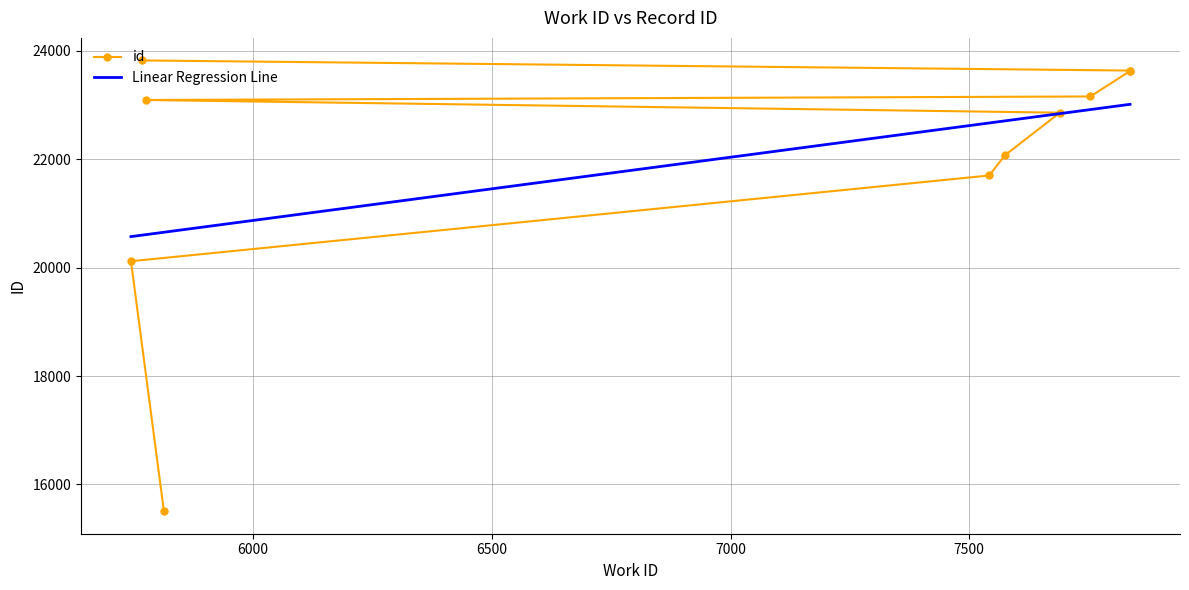

Reading left to right, list all the values displayed in this chart.

5813=15507	5744=20119	7542=21701	7575=22075	7690=22860	5775=23094	7754=23159	7837=23628	7837=23637	5767=23824